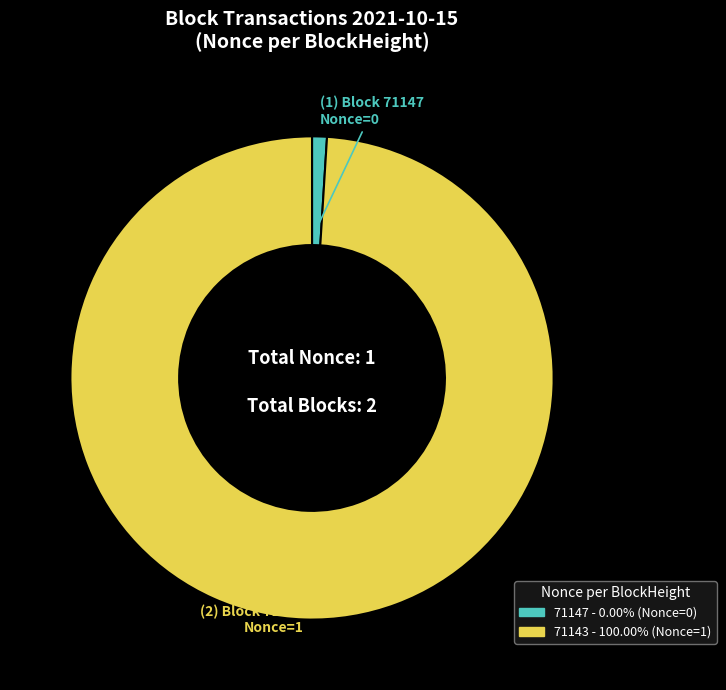

Do 71143 - 100.00% (Nonce=1) and 71147 - 0.00% (Nonce=0) together represent more than half of the pie?

Yes